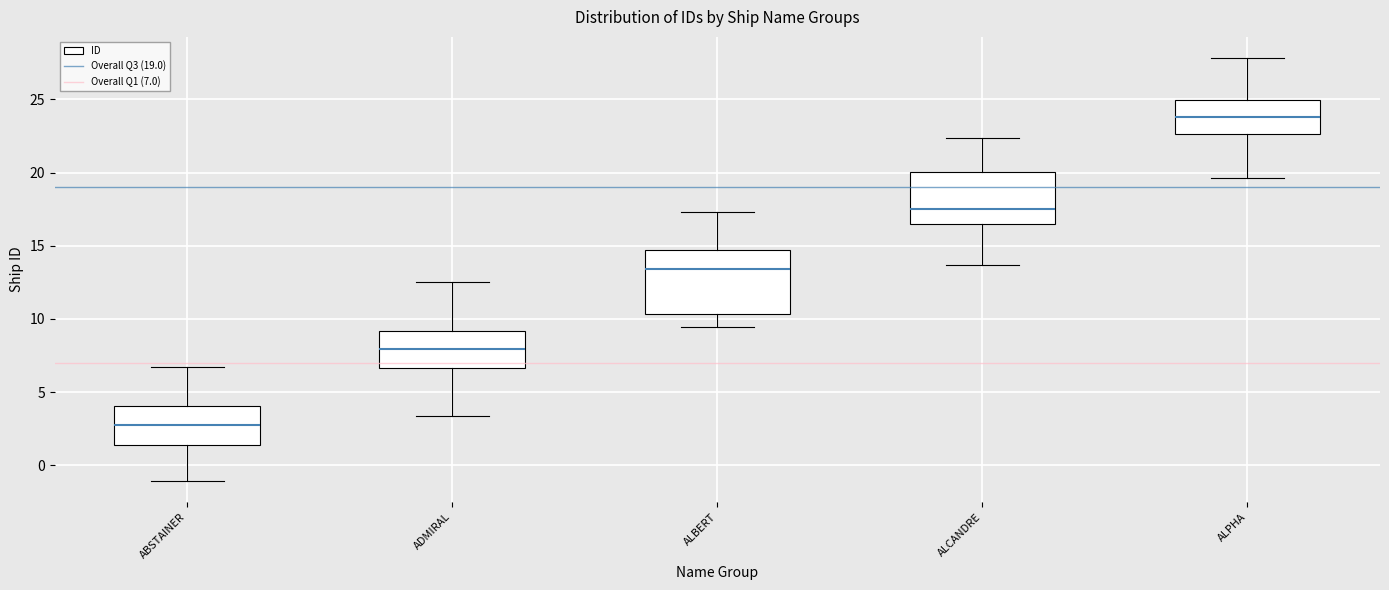

Reading left to right, transcribe this box plot: for each box, give where its median line is, the range the box spans, and where its two whiskers end, as read against the y-axis. The values are not printed on the chart, so give them approximately, as read against the axis.

ABSTAINER: median 3.0, box 1.5 to 4.0, whiskers -1.0 to 6.5
ADMIRAL: median 8.0, box 6.5 to 9.0, whiskers 3.5 to 12.5
ALBERT: median 13.5, box 10.5 to 14.5, whiskers 9.5 to 17.5
ALCANDRE: median 17.5, box 16.5 to 20.0, whiskers 13.5 to 22.5
ALPHA: median 24.0, box 22.5 to 25.0, whiskers 19.5 to 28.0